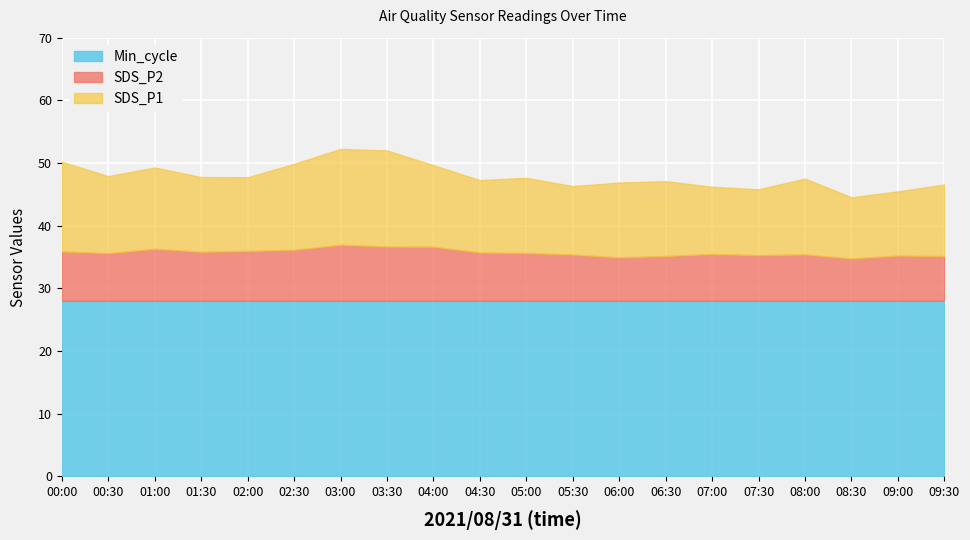

The value of Min_cycle at 06:00 is 28.0. True or false?

True